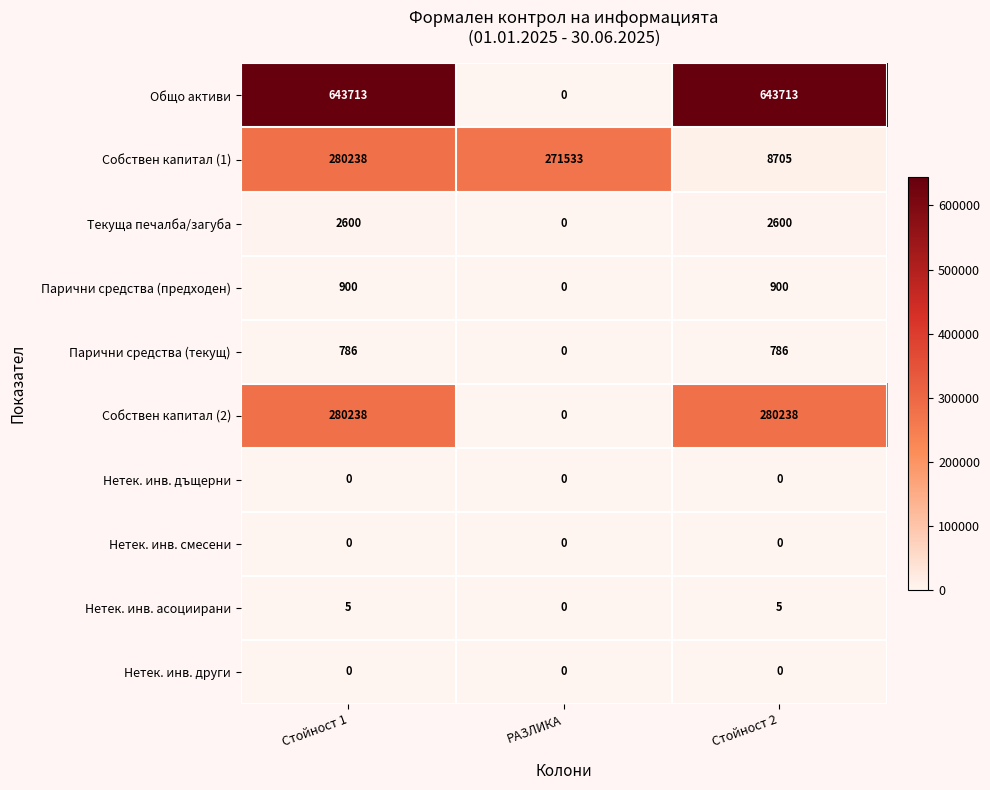

Which series changed the most between Стойност 1 and РАЗЛИКА?

Общо активи